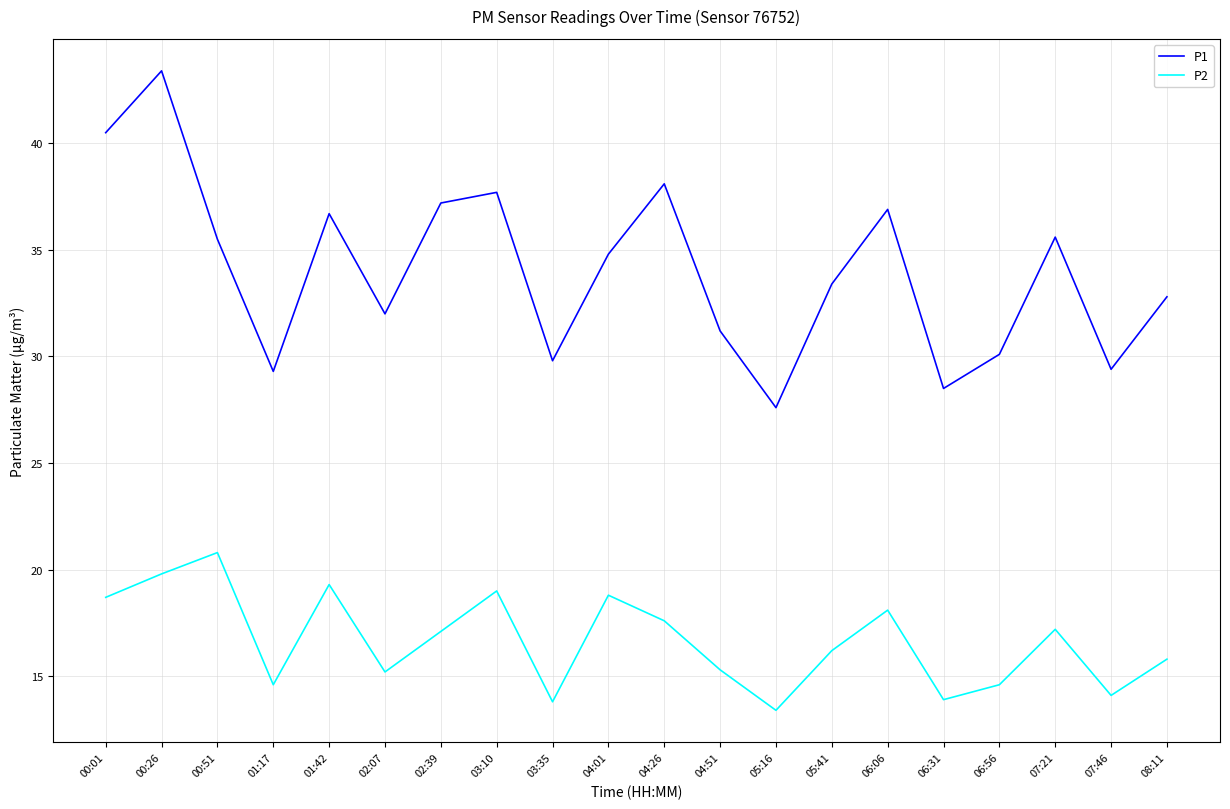

What is the difference between the maximum and minimum values in the P2 series?

7.4